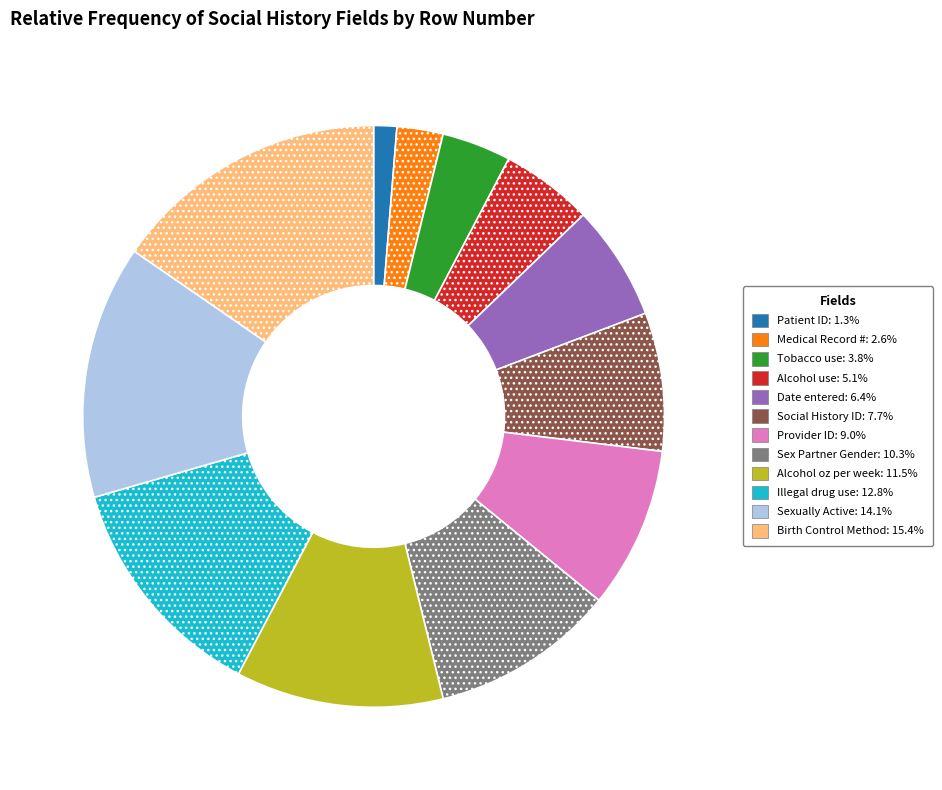

Between Alcohol use and Birth Control Method, which is larger?

Birth Control Method